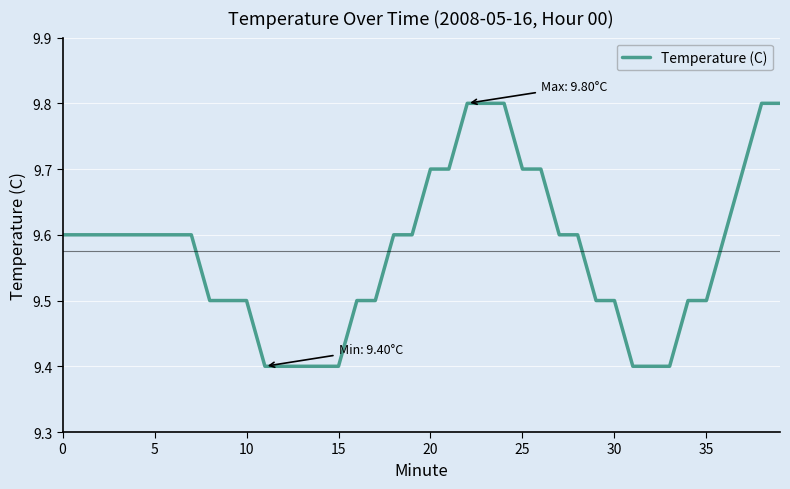

What is the minimum value shown in the chart?

9.4